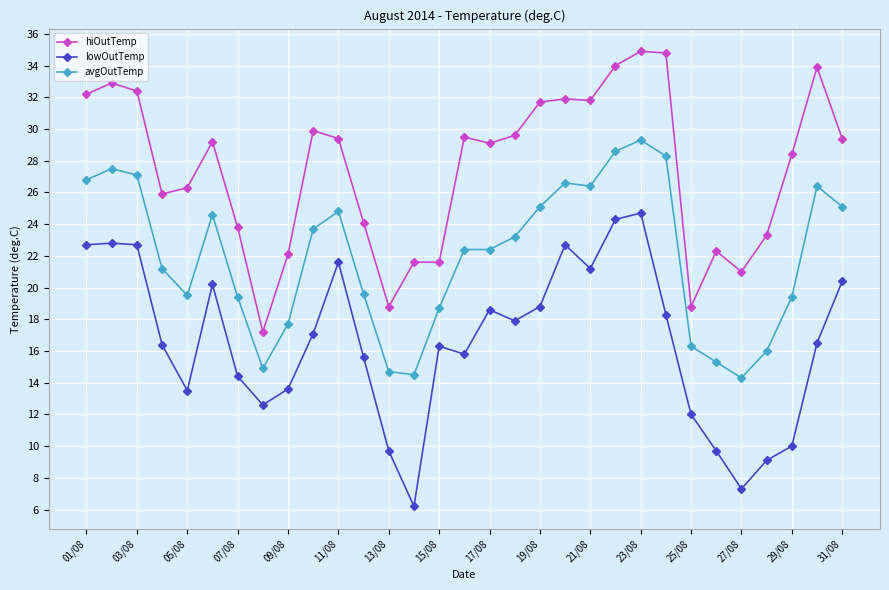

True or false: lowOutTemp has more than 0 interior local peaks.

True